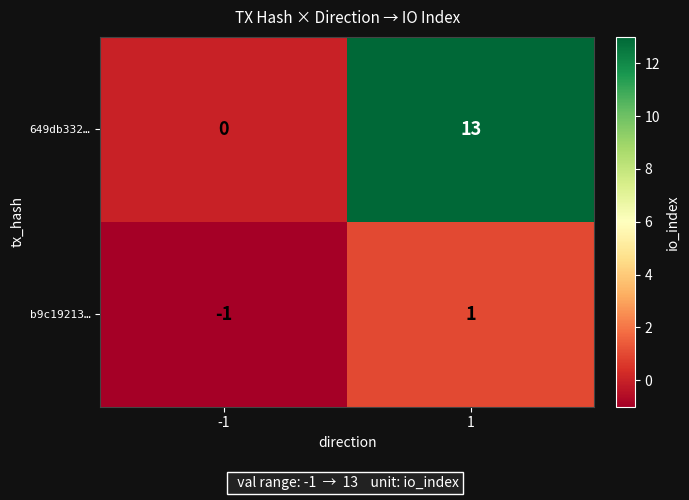

Reading left to right, list all the values displayed in this chart.

649db332…: -1=0	1=13
b9c19213…: -1=-1	1=1